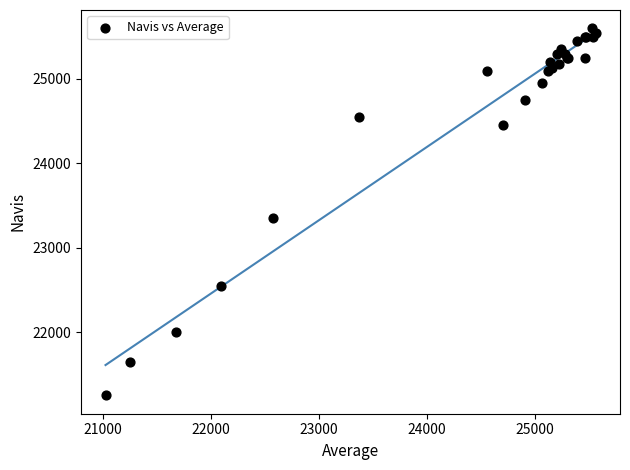

What Y value in the scatter plot is closest to 23425?

23350